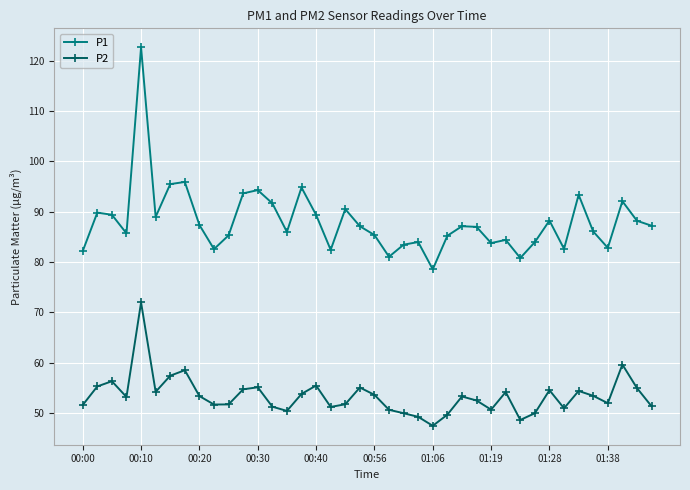

True or false: P1 and P2 intersect in this chart.

False